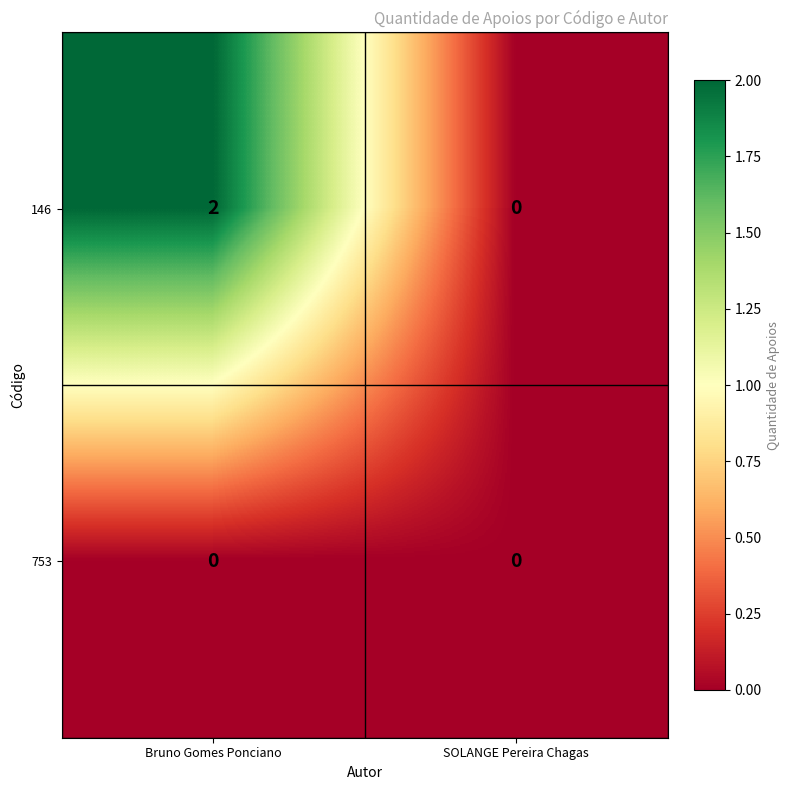

Reading left to right, extract all data points from this chart.

146: Bruno Gomes Ponciano=2	SOLANGE Pereira Chagas=0
753: Bruno Gomes Ponciano=0	SOLANGE Pereira Chagas=0